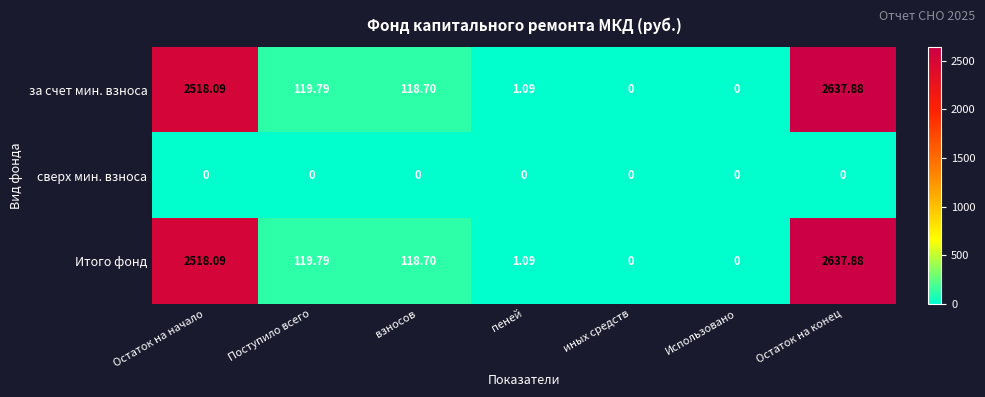

At which category does the chart reach its peak across all series?

Остаток на конец